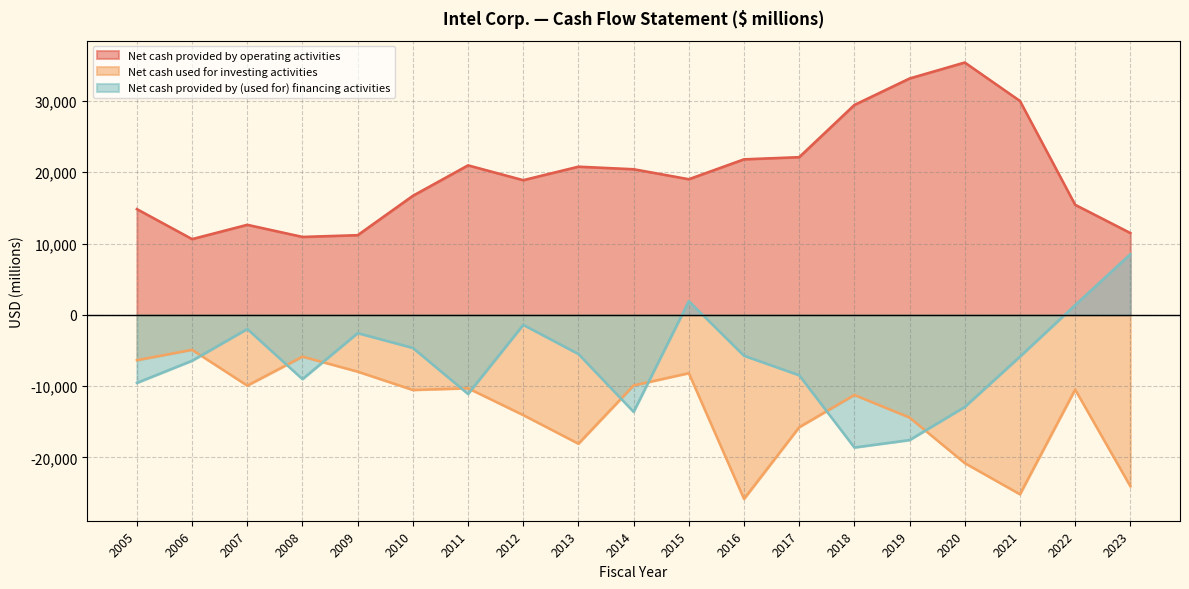

True or false: Net cash used for investing activities and Net cash provided by operating activities intersect in this chart.

False